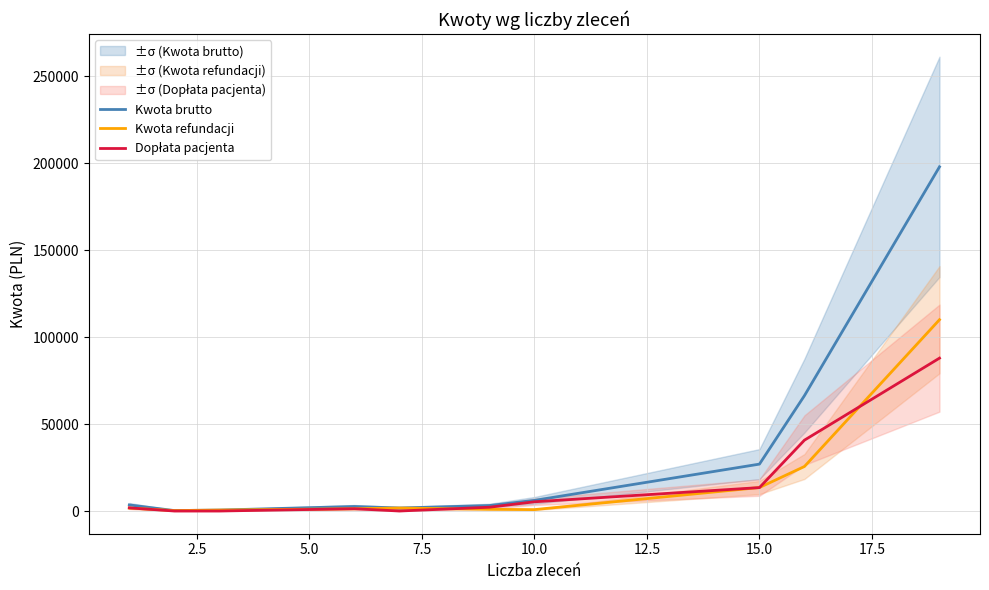

In Dopłata pacjenta, how many points are higher than both neighbors (excluding endpoints)?

1